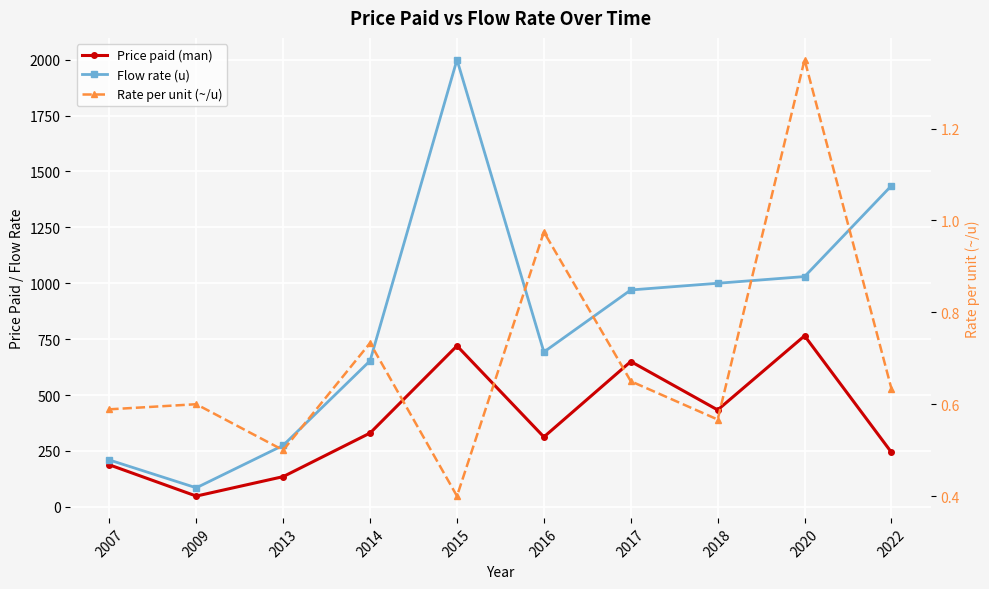

What is the value of the Flow rate (u) point at the 1st from the left?

209.4